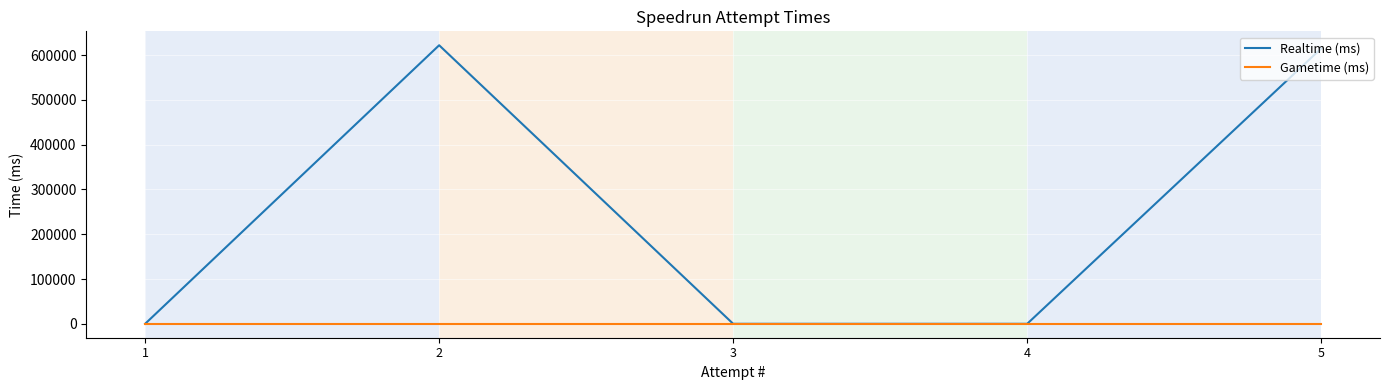

What is the difference between the Realtime (ms) values at 2 and 3?

622136